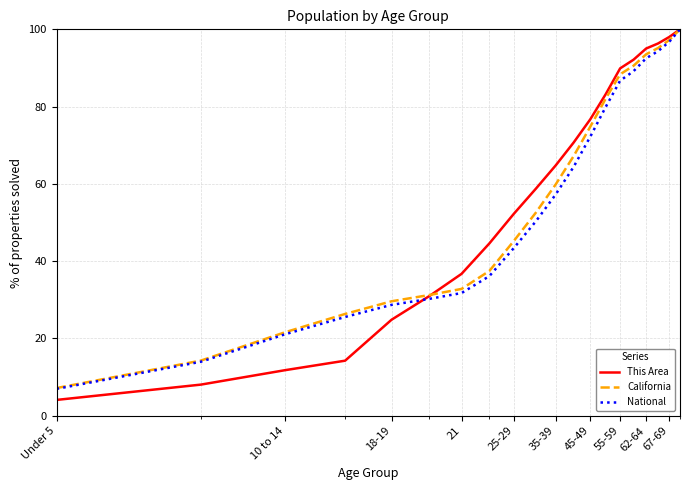

Count the number of data series in this chart.

3